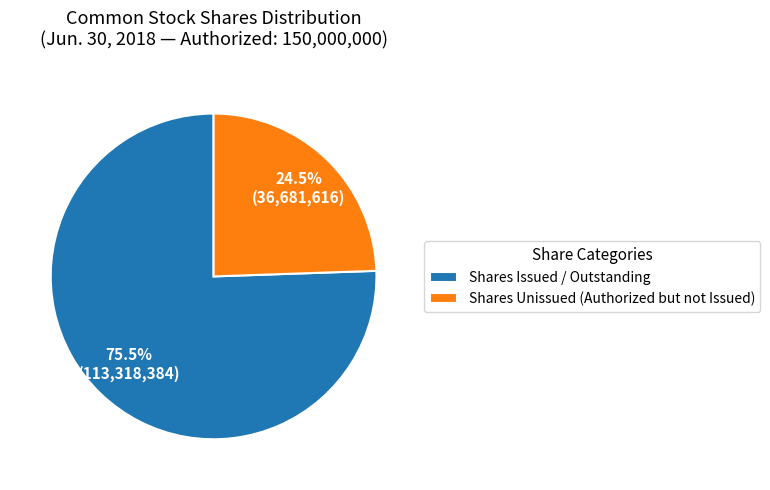

How much of the chart is everything except Shares Unissued (Authorized but not Issued)?

75.5%